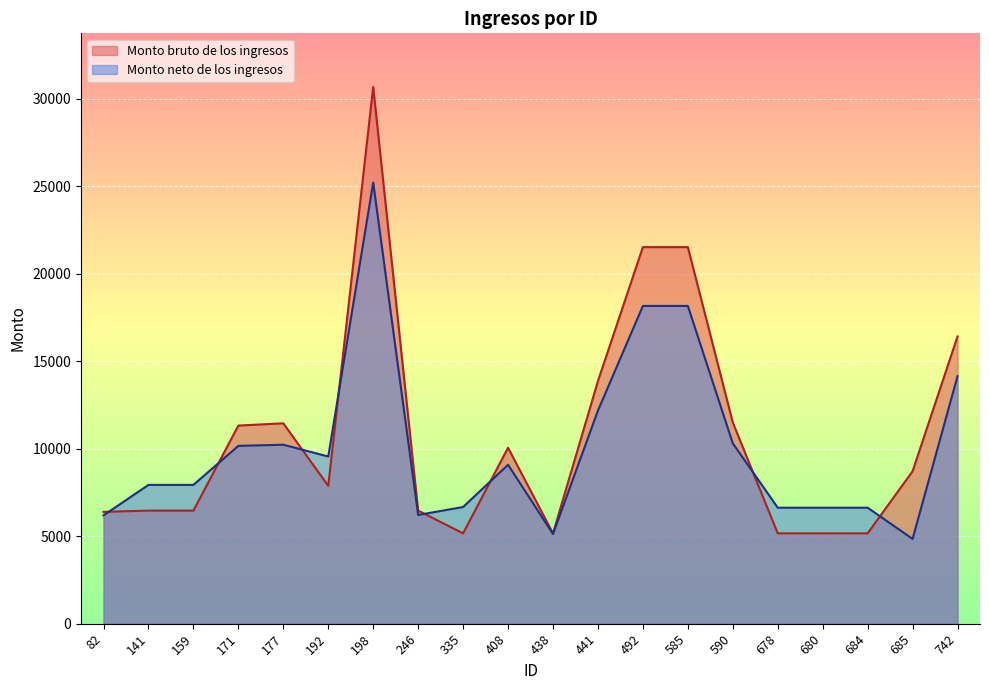

At which category does Monto bruto de los ingresos reach its first local peak?

177